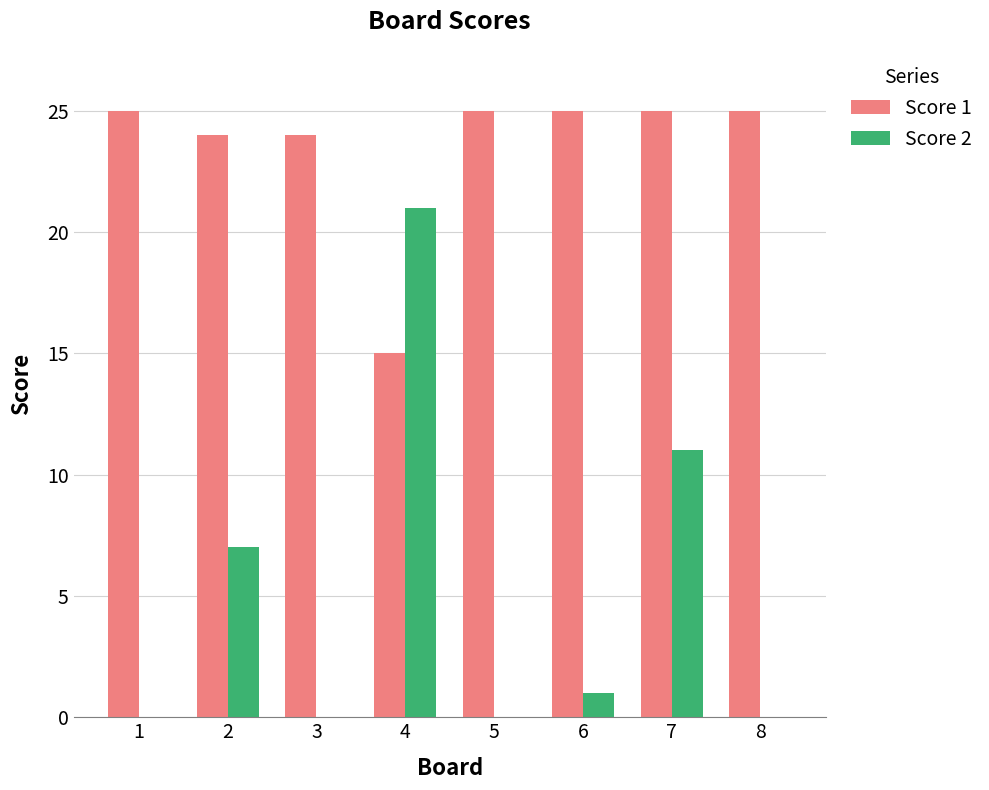

Reading left to right, what are all the values shown in this chart?

Score 1: 1=25	2=24	3=24	4=15	5=25	6=25	7=25	8=25
Score 2: 1=0	2=7	3=0	4=21	5=0	6=1	7=11	8=0